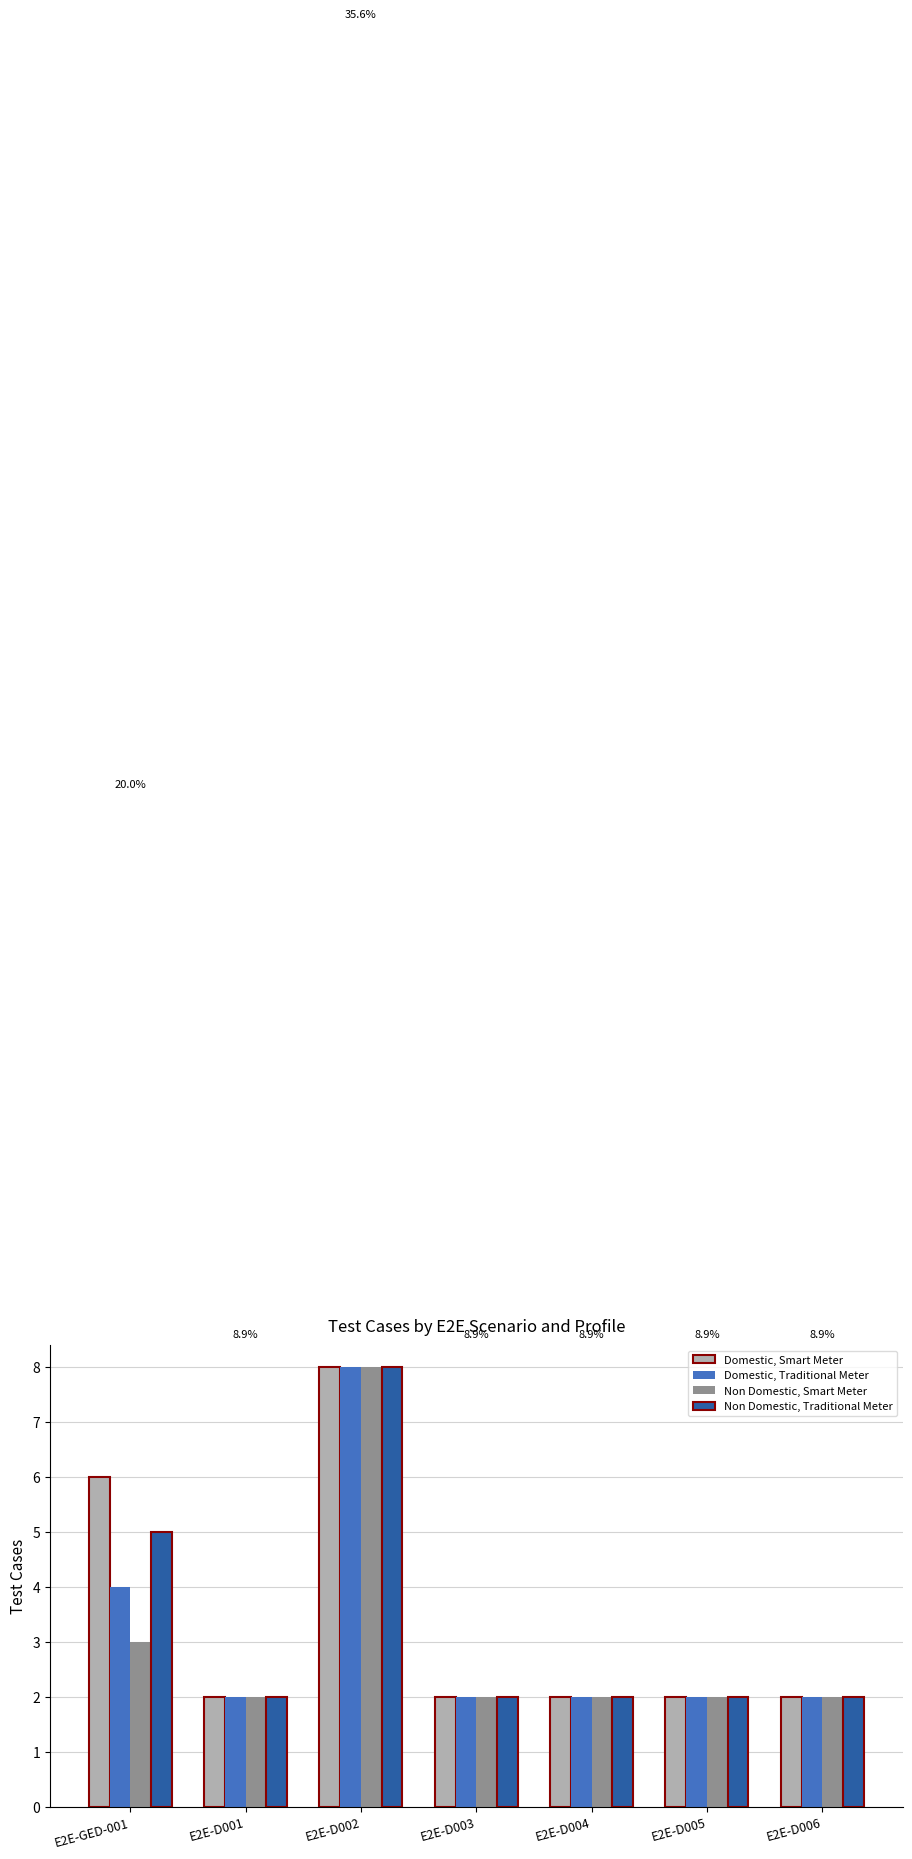

List the series in order of their overall mean, lowest first.

Non Domestic, Smart Meter, Domestic, Traditional Meter, Non Domestic, Traditional Meter, Domestic, Smart Meter